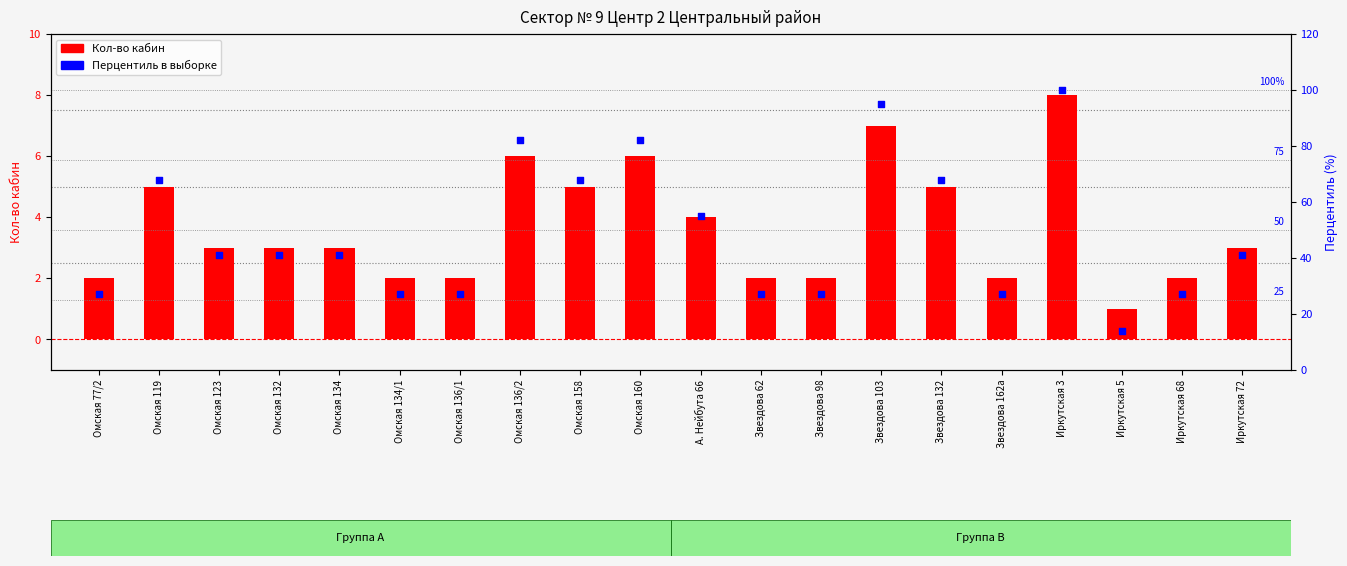

What are all the series names shown in the legend?

Кол-во кабин, Перцентиль в выборке